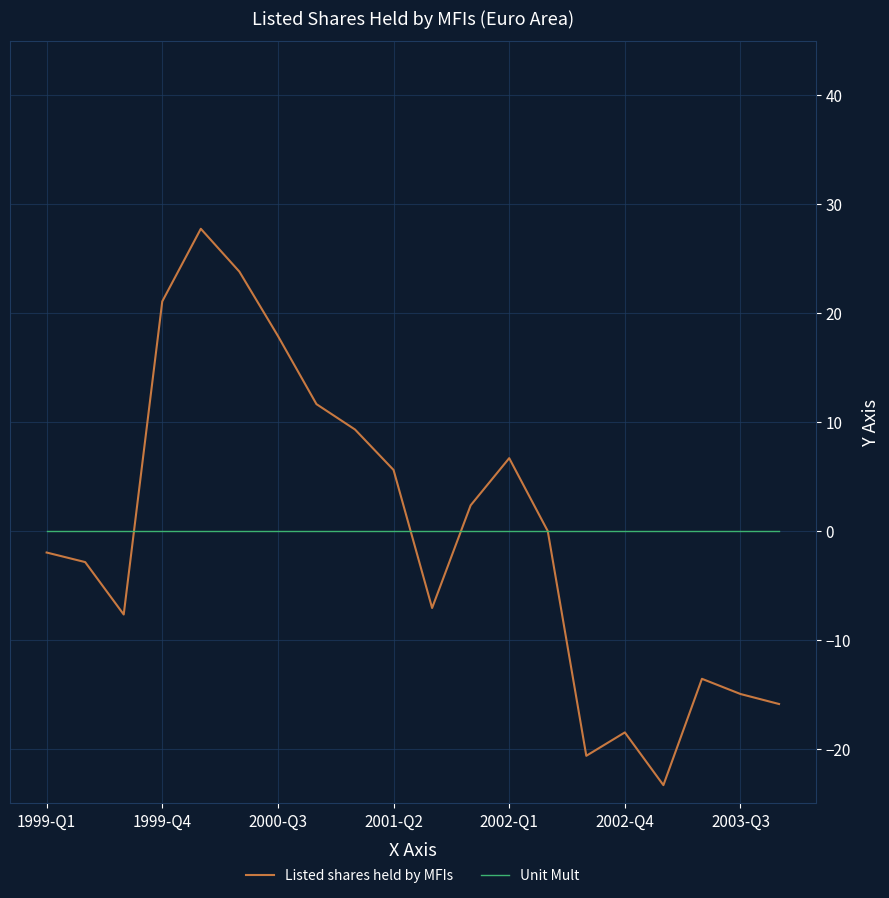

What is the maximum value for Listed shares held by MFIs?

27.8